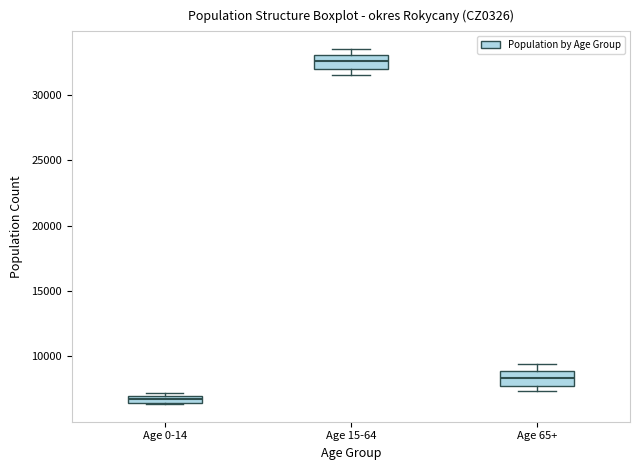

Which box's median line is the highest?

Age 15-64